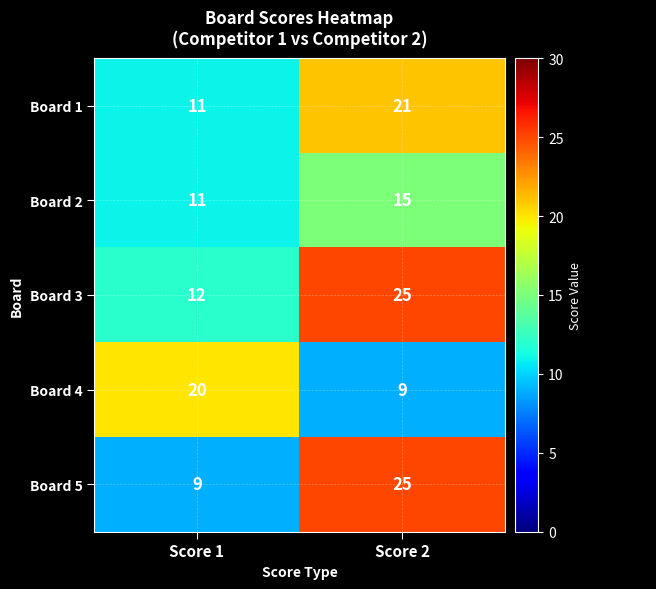

The value of row_2 at Score 2 is 25. True or false?

True